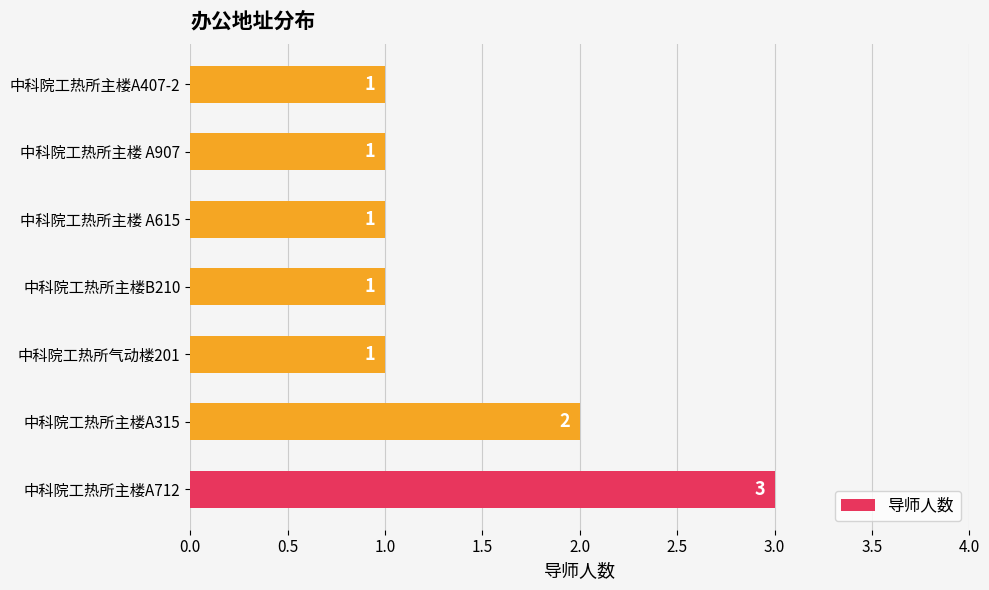

What is the maximum value shown in the chart?

3